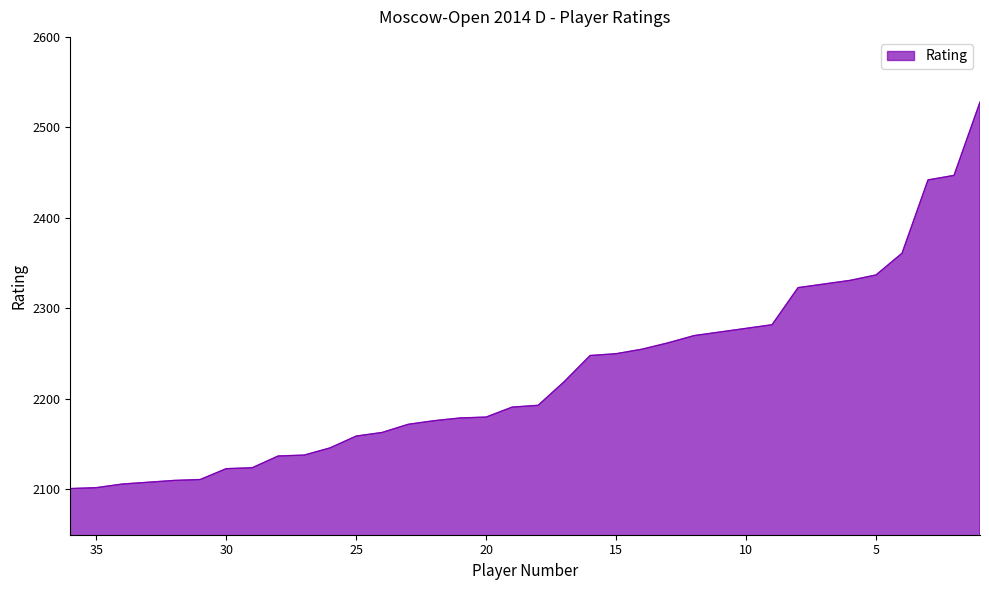

At which label is the value closest to 2314?

8